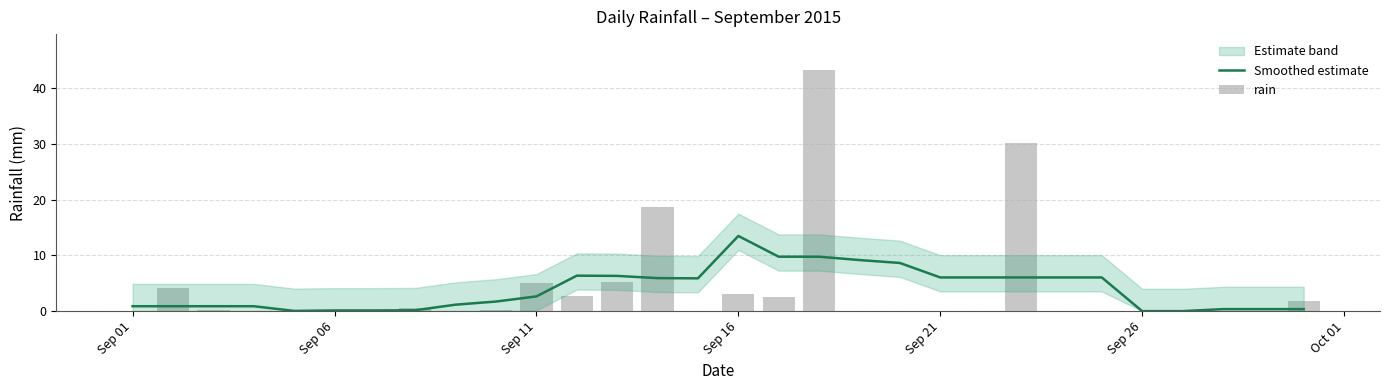

At which label does Smoothed estimate reach its peak?

Sep 16